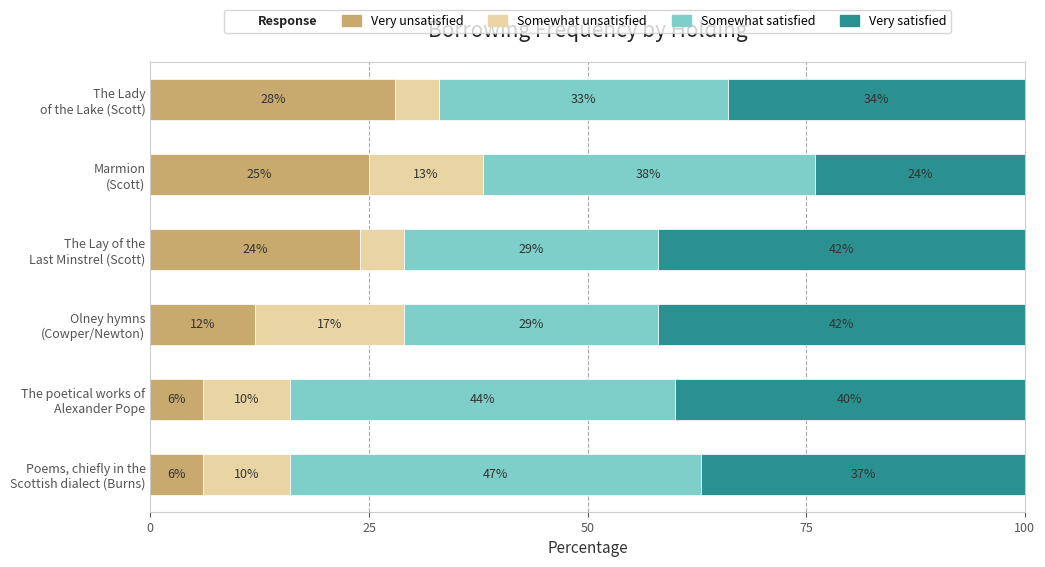

What is the sum of all Very unsatisfied values?

101